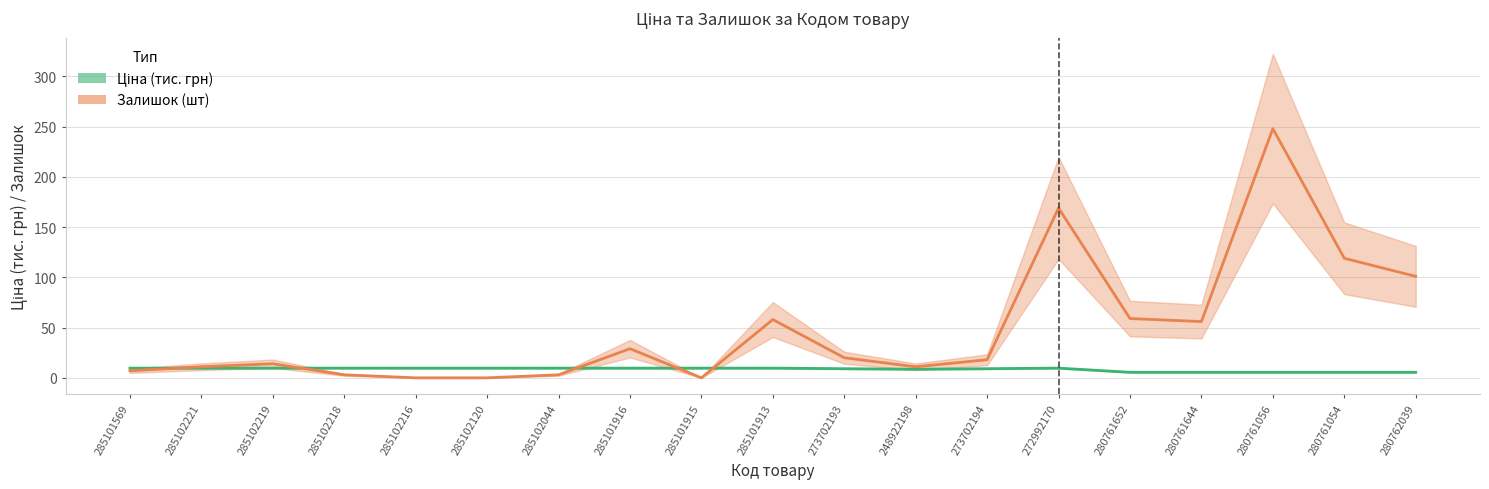

What is the difference between the maximum and minimum values in the Залишок (шт) series?

248.0